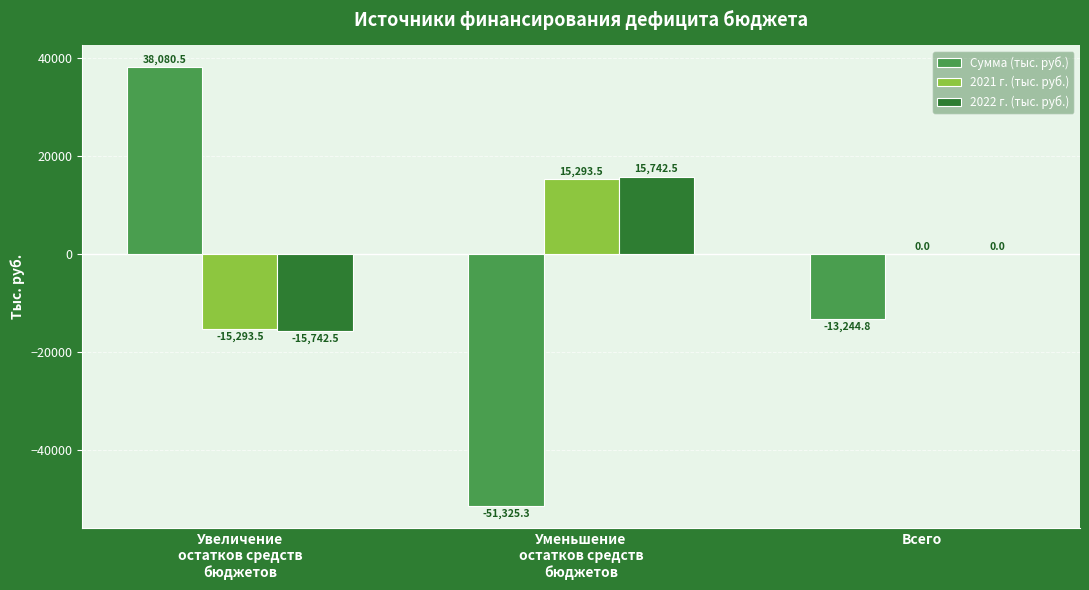

Is it true that 2022 г. (тыс. руб.) equals 0.0 at Всего?

True